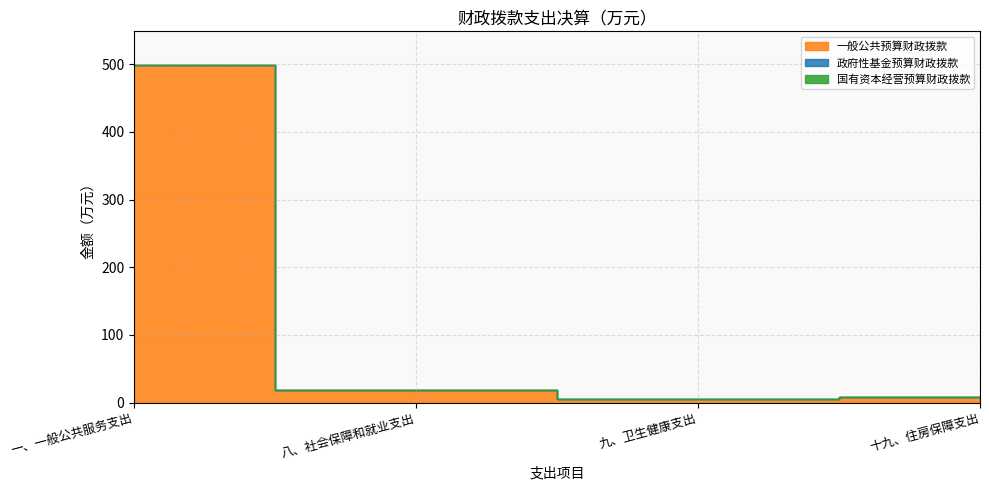

Reading left to right, extract all data points from this chart.

一般公共预算财政拨款: 498.7	18.8	5.6	8.8
政府性基金预算财政拨款: 0.0	0.0	0.0	0.0
国有资本经营预算财政拨款: 0.0	0.0	0.0	0.0